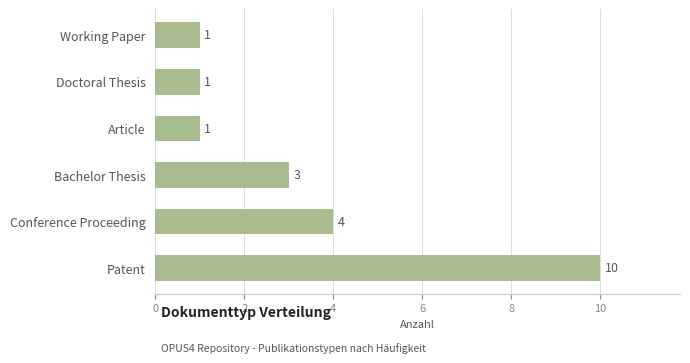

What is the difference between the maximum and minimum values?

9